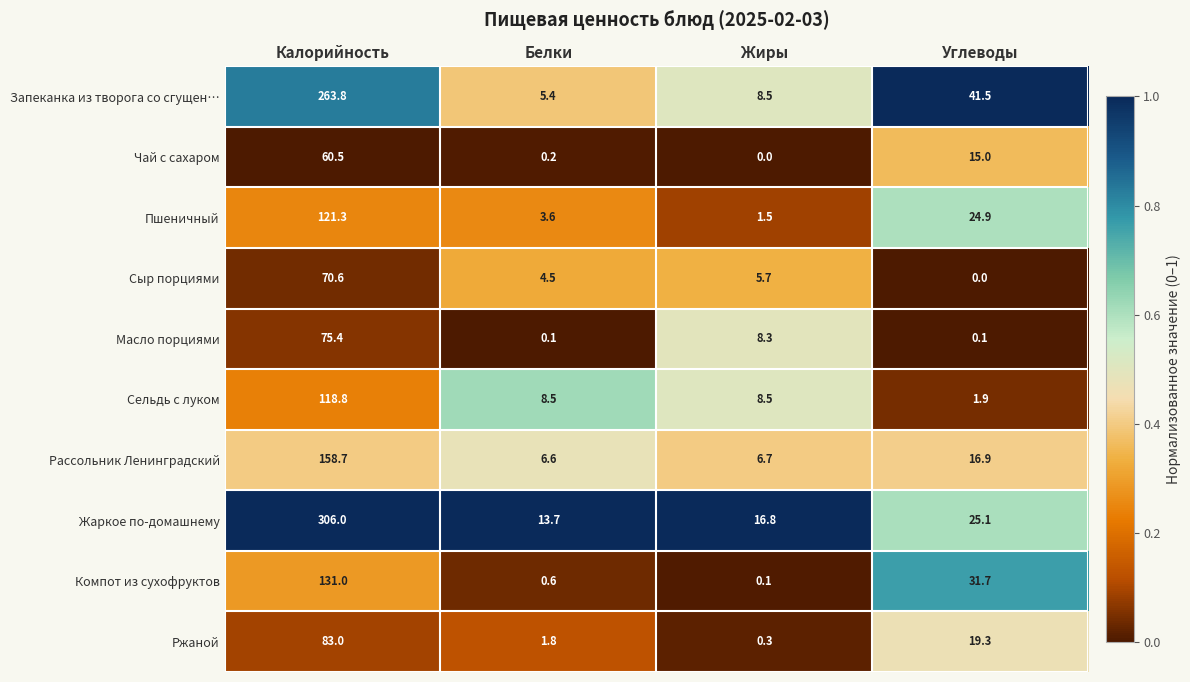

Count the number of categories in the chart.

4